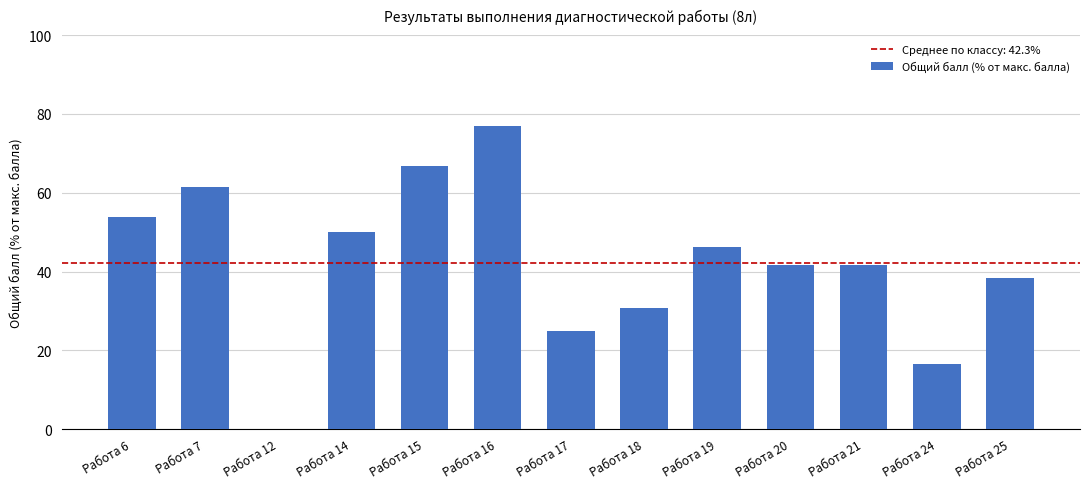

What is the sum of all values?

549.4